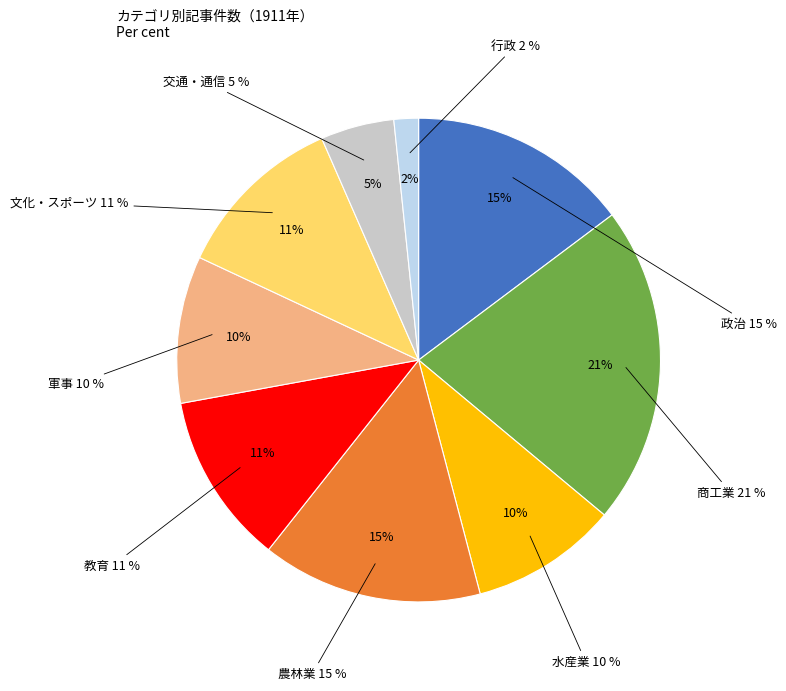

Does 交通・通信 represent more than half of the total?

No